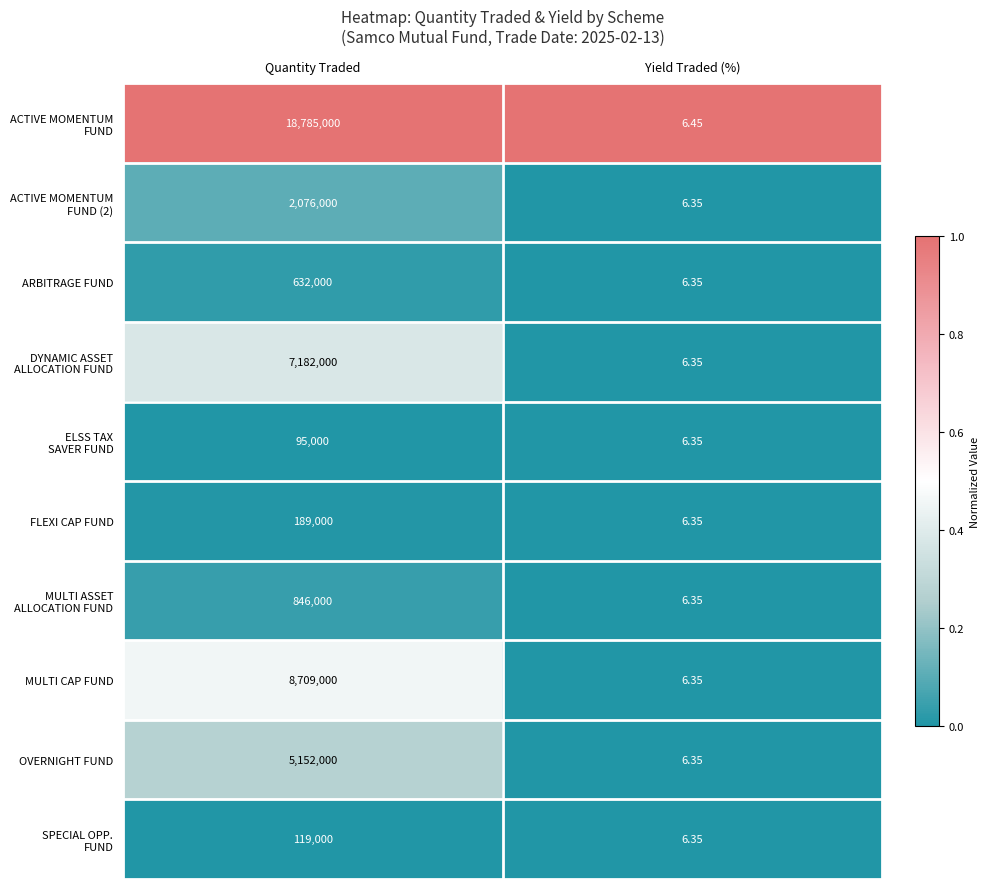

At which category is the sum across all series the highest?

Quantity Traded